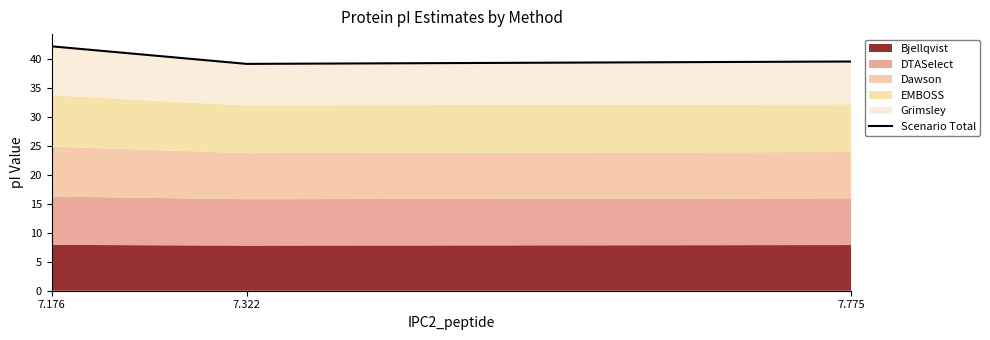

Rank the categories by value from lowest to highest.

7.322, 7.775, 7.176